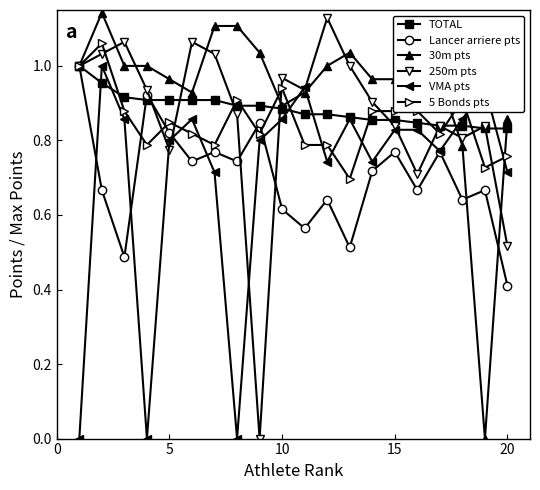

How many categories are shown in the chart?

20